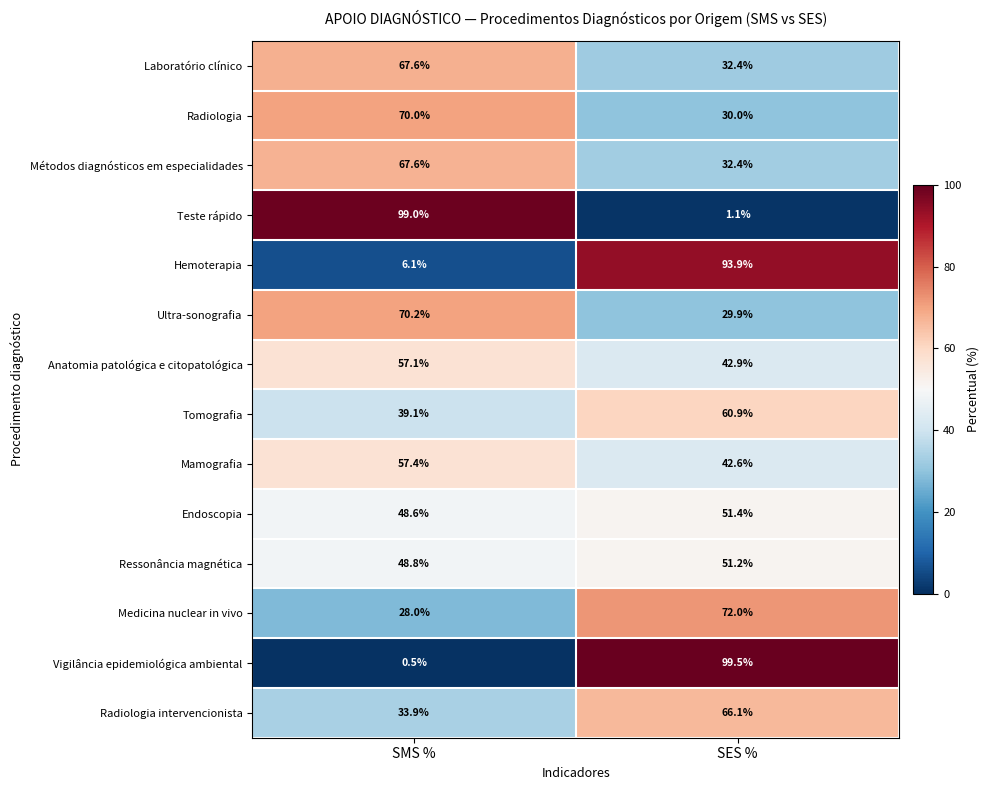

What is the sum of the Radiologia intervencionista values at SES % and SMS %?

100.0